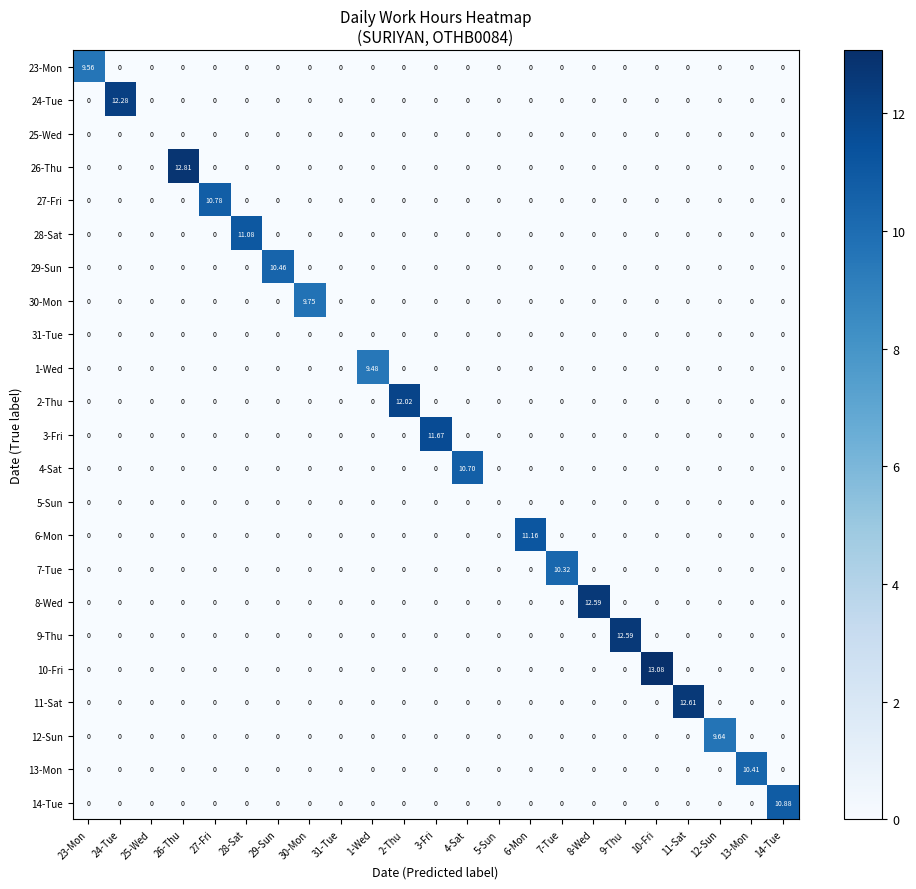

Rank the series at 10-Fri from highest to lowest value.

10-Fri, 23-Mon, 24-Tue, 25-Wed, 26-Thu, 27-Fri, 28-Sat, 29-Sun, 30-Mon, 31-Tue, 1-Wed, 2-Thu, 3-Fri, 4-Sat, 5-Sun, 6-Mon, 7-Tue, 8-Wed, 9-Thu, 11-Sat, 12-Sun, 13-Mon, 14-Tue